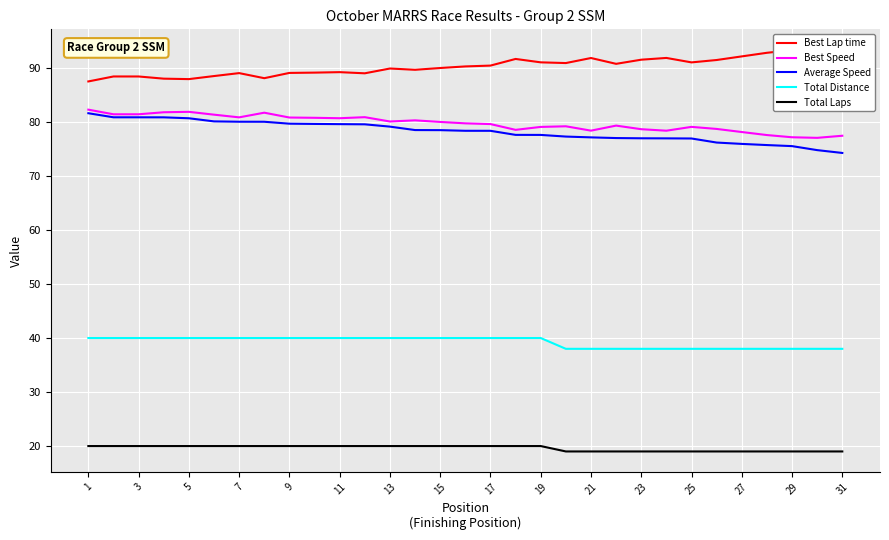

True or false: Best Speed and Average Speed intersect in this chart.

False